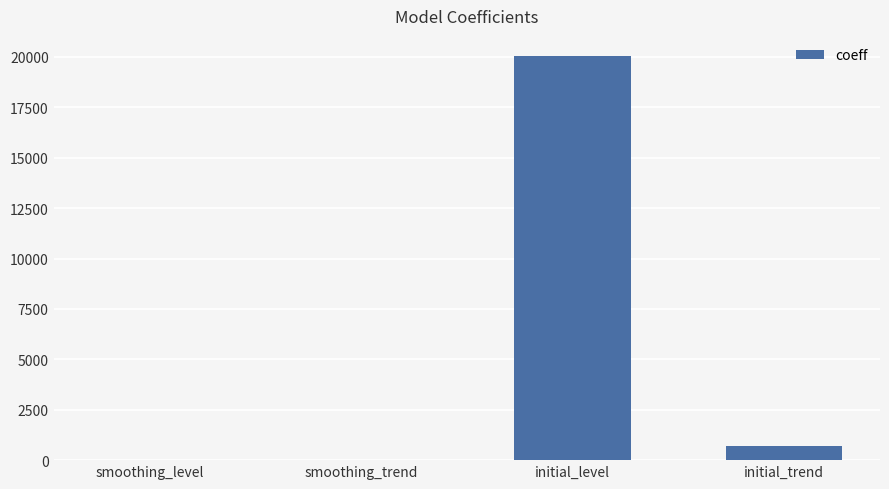

The chart shows a value of 20044.3 at initial_level. True or false?

True